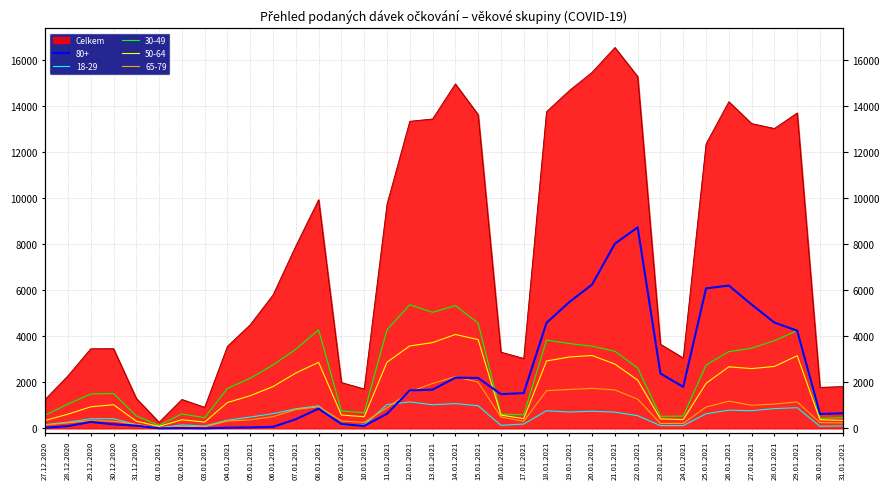

Reading left to right, list all the values displayed in this chart.

Celkem: 27.12.2020=1258	28.12.2020=2283	29.12.2020=3457	30.12.2020=3463	31.12.2020=1304	01.01.2021=262	02.01.2021=1256	03.01.2021=915	04.01.2021=3566	05.01.2021=4504	06.01.2021=5797	07.01.2021=7923	08.01.2021=9933	09.01.2021=1991	10.01.2021=1711	11.01.2021=9731	12.01.2021=13339	13.01.2021=13440	14.01.2021=14962	15.01.2021=13626	16.01.2021=3311	17.01.2021=3037	18.01.2021=13754	19.01.2021=14673	20.01.2021=15466	21.01.2021=16543	22.01.2021=15280	23.01.2021=3653	24.01.2021=3056	25.01.2021=12357	26.01.2021=14189	27.01.2021=13239	28.01.2021=13026	29.01.2021=13701	30.01.2021=1781	31.01.2021=1815
18-29: 27.12.2020=164	28.12.2020=268	29.12.2020=416	30.12.2020=423	31.12.2020=159	01.01.2021=22	02.01.2021=151	03.01.2021=103	04.01.2021=356	05.01.2021=493	06.01.2021=640	07.01.2021=851	08.01.2021=983	09.01.2021=147	10.01.2021=150	11.01.2021=1035	12.01.2021=1148	13.01.2021=1027	14.01.2021=1077	15.01.2021=984	16.01.2021=133	17.01.2021=188	18.01.2021=765	19.01.2021=712	20.01.2021=744	21.01.2021=705	22.01.2021=552	23.01.2021=121	24.01.2021=121	25.01.2021=635	26.01.2021=790	27.01.2021=768	28.01.2021=860	29.01.2021=898	30.01.2021=91	31.01.2021=107
30-49: 27.12.2020=574	28.12.2020=1057	29.12.2020=1492	30.12.2020=1517	31.12.2020=543	01.01.2021=131	02.01.2021=628	03.01.2021=464	04.01.2021=1737	05.01.2021=2178	06.01.2021=2759	07.01.2021=3443	08.01.2021=4277	09.01.2021=753	10.01.2021=684	11.01.2021=4286	12.01.2021=5370	13.01.2021=5043	14.01.2021=5334	15.01.2021=4572	16.01.2021=620	17.01.2021=588	18.01.2021=3833	19.01.2021=3685	20.01.2021=3570	21.01.2021=3350	22.01.2021=2626	23.01.2021=523	24.01.2021=534	25.01.2021=2753	26.01.2021=3333	27.01.2021=3483	28.01.2021=3810	29.01.2021=4248	30.01.2021=436	31.01.2021=469
50-64: 27.12.2020=344	28.12.2020=617	29.12.2020=936	30.12.2020=1029	31.12.2020=313	01.01.2021=87	02.01.2021=374	03.01.2021=274	04.01.2021=1123	05.01.2021=1419	06.01.2021=1817	07.01.2021=2404	08.01.2021=2870	09.01.2021=580	10.01.2021=506	11.01.2021=2875	12.01.2021=3581	13.01.2021=3726	14.01.2021=4078	15.01.2021=3858	16.01.2021=576	17.01.2021=424	18.01.2021=2928	19.01.2021=3100	20.01.2021=3166	21.01.2021=2792	22.01.2021=2097	23.01.2021=412	24.01.2021=382	25.01.2021=1956	26.01.2021=2674	27.01.2021=2597	28.01.2021=2691	29.01.2021=3156	30.01.2021=375	31.01.2021=348
65-79: 27.12.2020=147	28.12.2020=242	29.12.2020=332	30.12.2020=315	31.12.2020=171	01.01.2021=19	02.01.2021=88	03.01.2021=71	04.01.2021=319	05.01.2021=370	06.01.2021=508	07.01.2021=820	08.01.2021=939	09.01.2021=324	10.01.2021=262	11.01.2021=894	12.01.2021=1589	13.01.2021=1952	14.01.2021=2244	15.01.2021=2008	16.01.2021=496	17.01.2021=305	18.01.2021=1637	19.01.2021=1690	20.01.2021=1738	21.01.2021=1670	22.01.2021=1270	23.01.2021=215	24.01.2021=216	25.01.2021=928	26.01.2021=1182	27.01.2021=1004	28.01.2021=1057	29.01.2021=1150	30.01.2021=251	31.01.2021=237
80+: 27.12.2020=27	28.12.2020=98	29.12.2020=280	30.12.2020=178	31.12.2020=117	01.01.2021=3	02.01.2021=12	03.01.2021=2	04.01.2021=29	05.01.2021=41	06.01.2021=67	07.01.2021=398	08.01.2021=856	09.01.2021=186	10.01.2021=108	11.01.2021=634	12.01.2021=1648	13.01.2021=1682	14.01.2021=2203	15.01.2021=2190	16.01.2021=1486	17.01.2021=1532	18.01.2021=4584	19.01.2021=5485	20.01.2021=6248	21.01.2021=8022	22.01.2021=8730	23.01.2021=2382	24.01.2021=1802	25.01.2021=6081	26.01.2021=6203	27.01.2021=5378	28.01.2021=4596	29.01.2021=4244	30.01.2021=627	31.01.2021=654